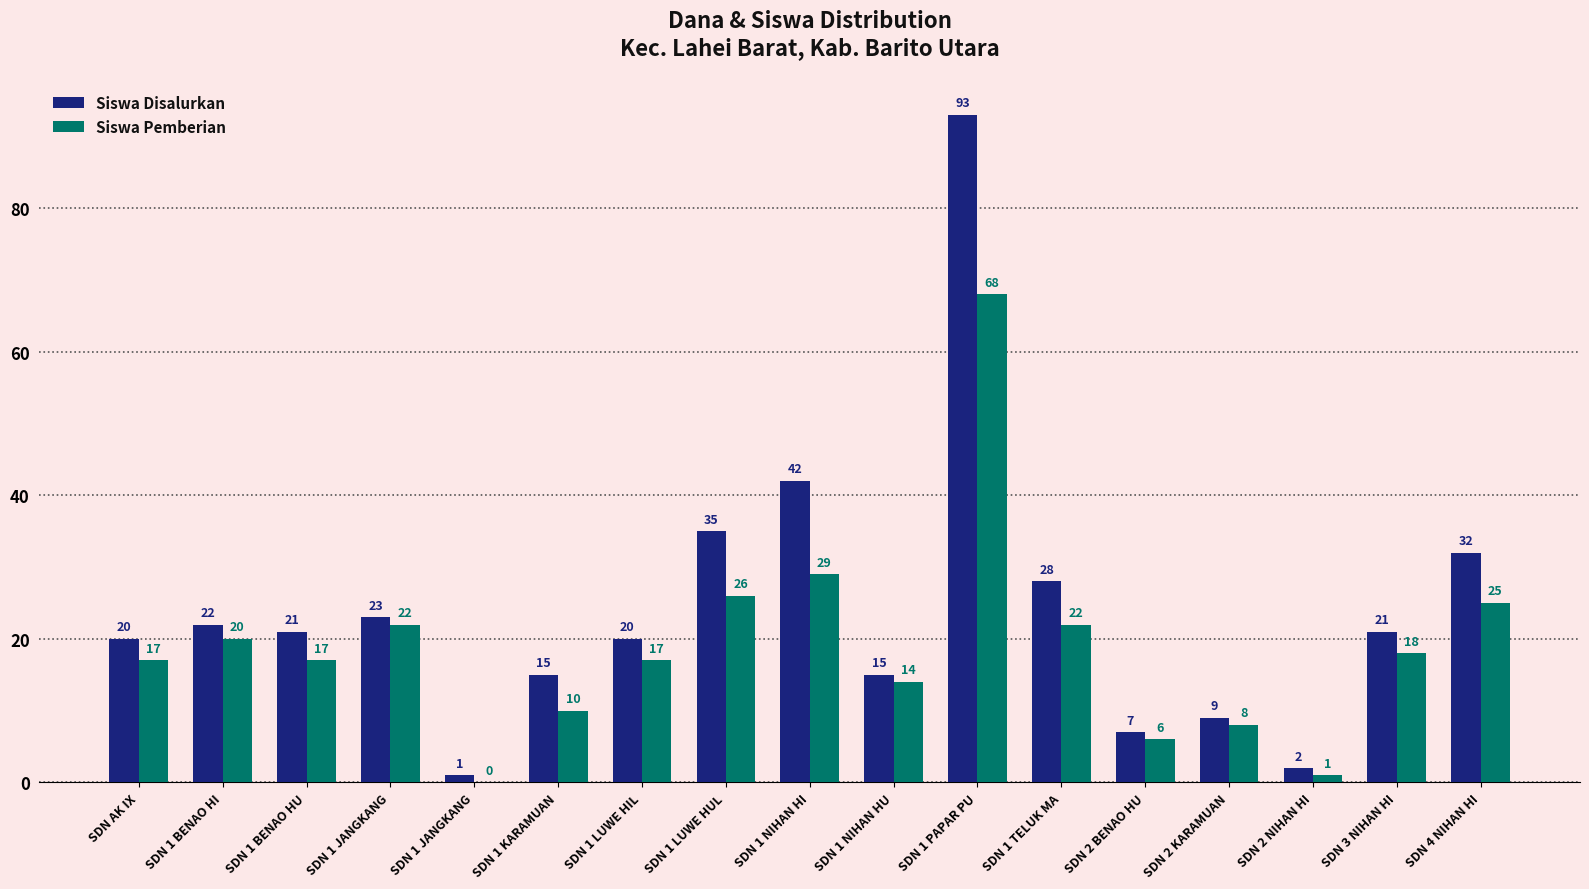

What are all the series names shown in the legend?

Siswa Disalurkan, Siswa Pemberian